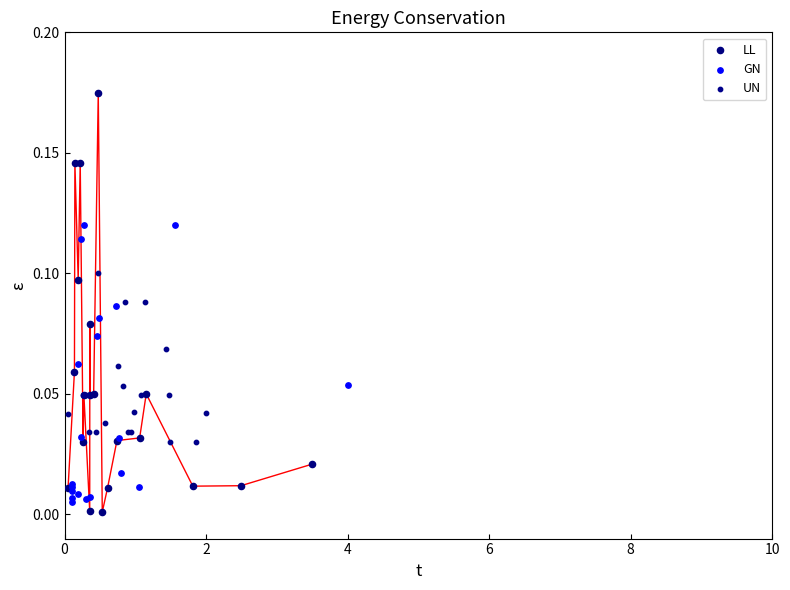

Which series has the widest spread of Y values?

LL